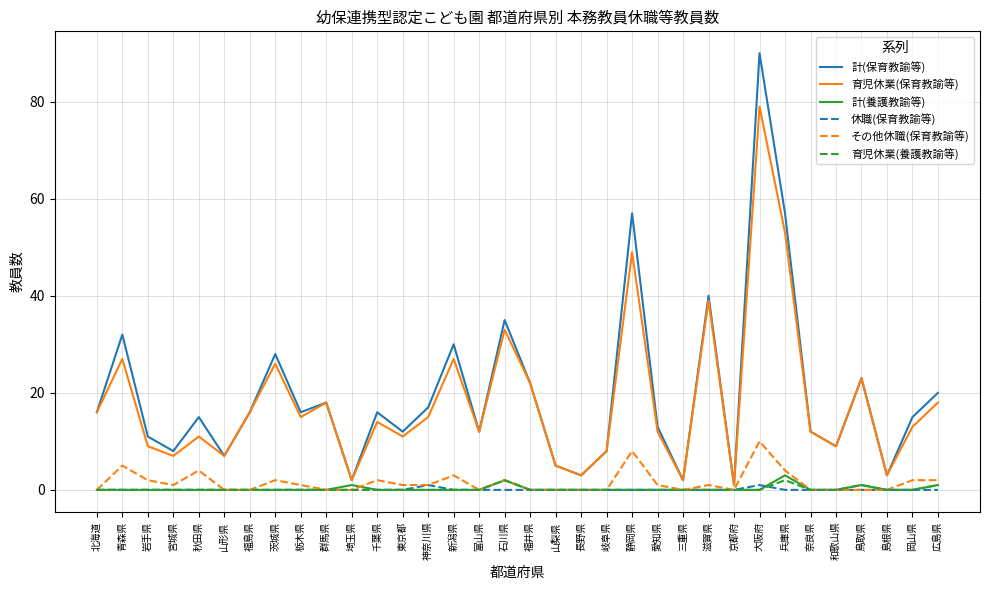

What is the difference between the highest and lowest values at 滋賀県?

40